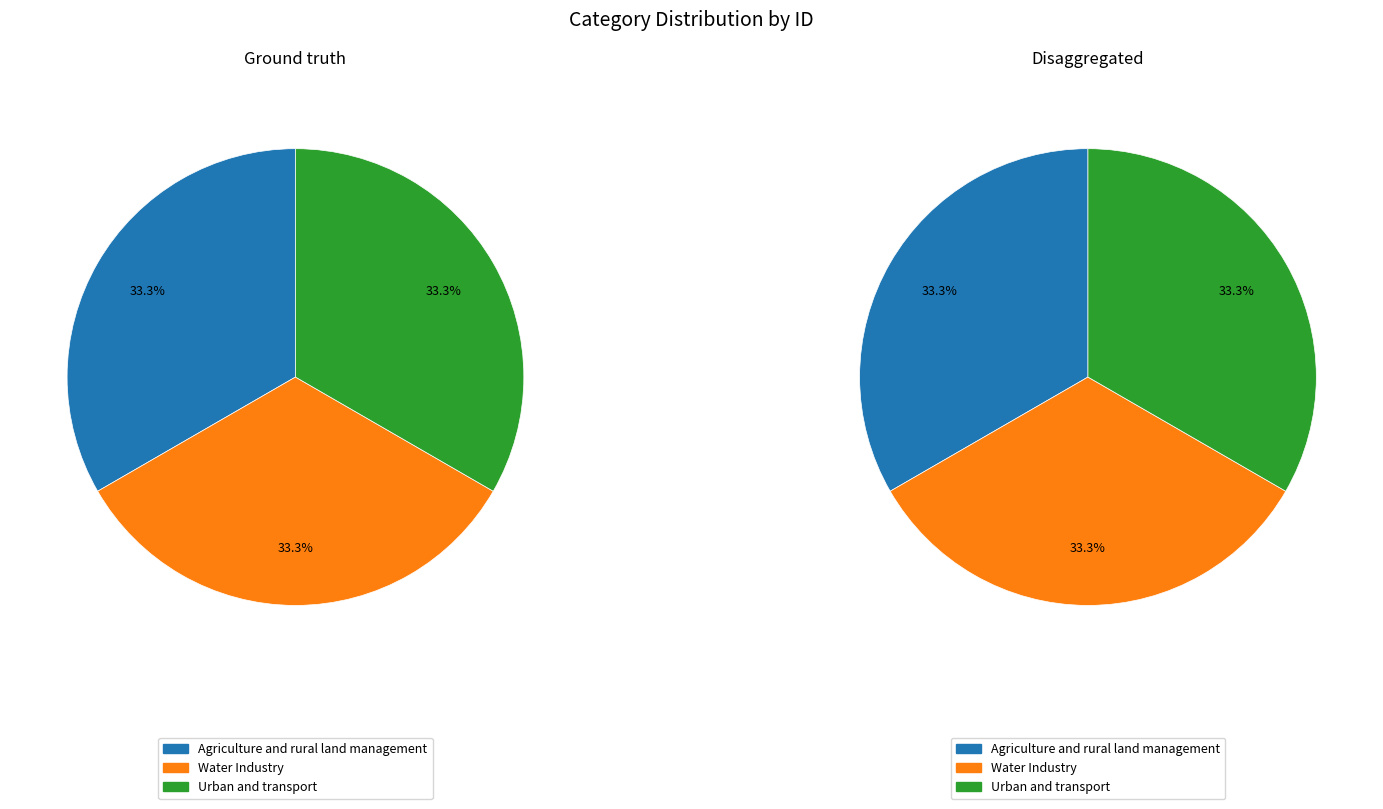

How many segments does this pie chart have?

3